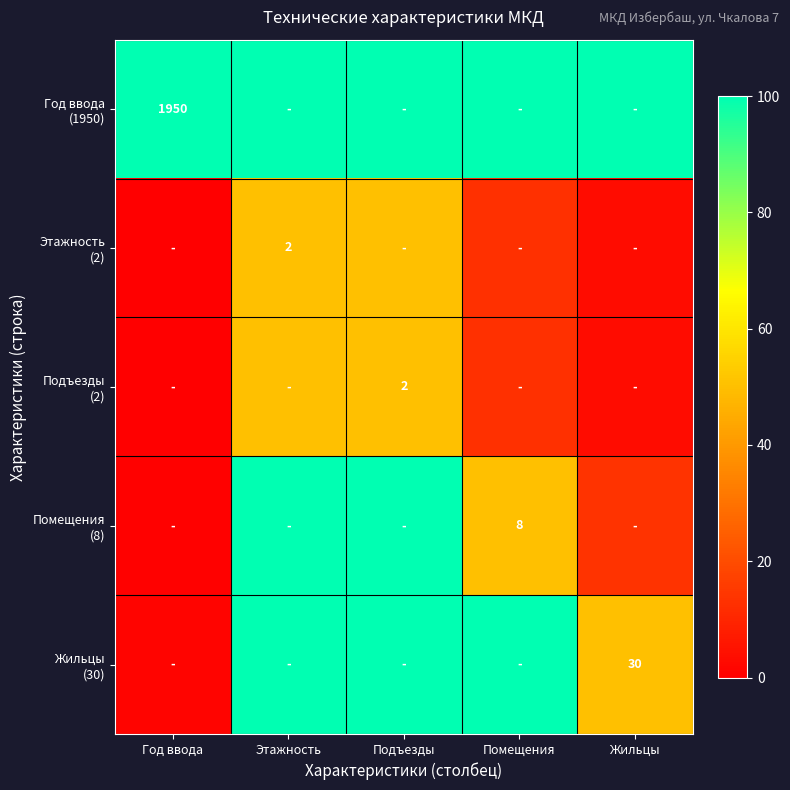

What is the minimum value for Год ввода (1950)?

100.0